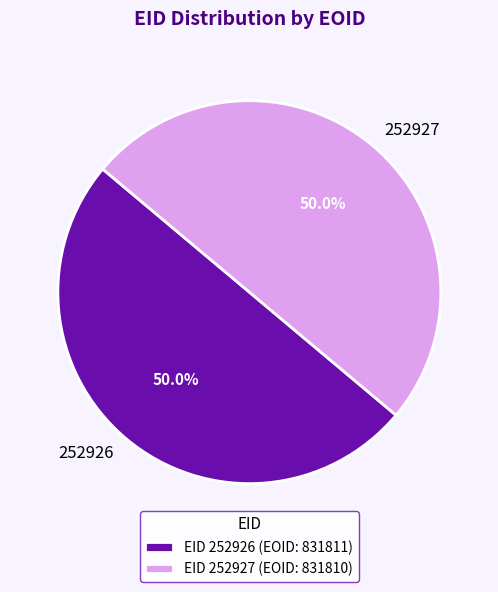

Combined, do EID 252926 (EOID: 831811) and EID 252927 (EOID: 831810) account for over 50%?

Yes